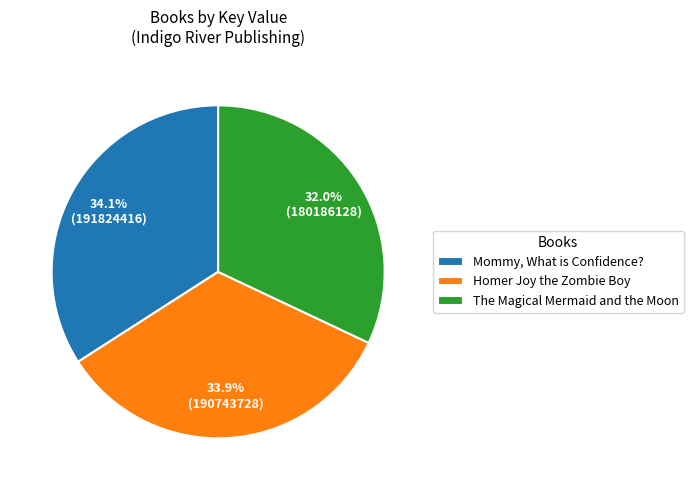

True or false: The Magical Mermaid and the Moon accounts for 38% of the total.

False